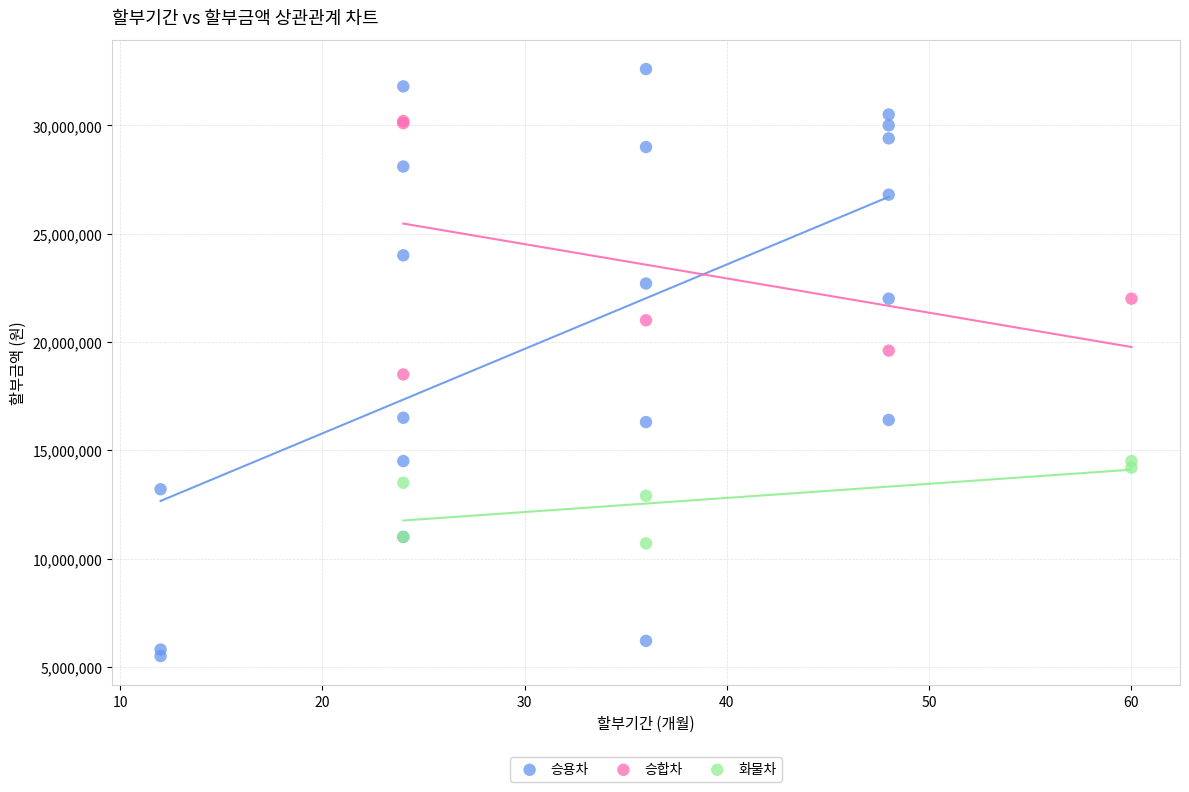

Which series reaches the minimum Y coordinate?

승용차